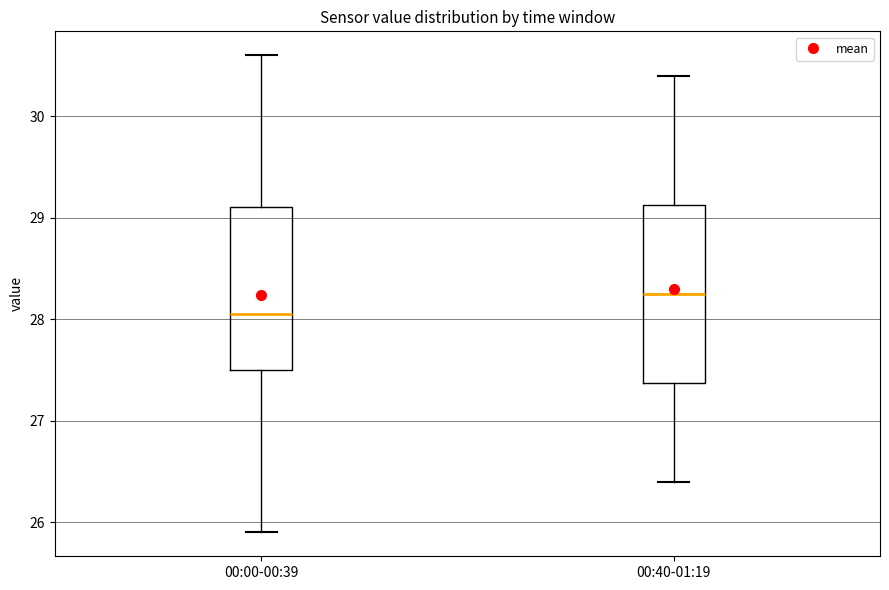

Comparing the boxes themselves (not the whiskers), which one is the tallest?

00:40-01:19